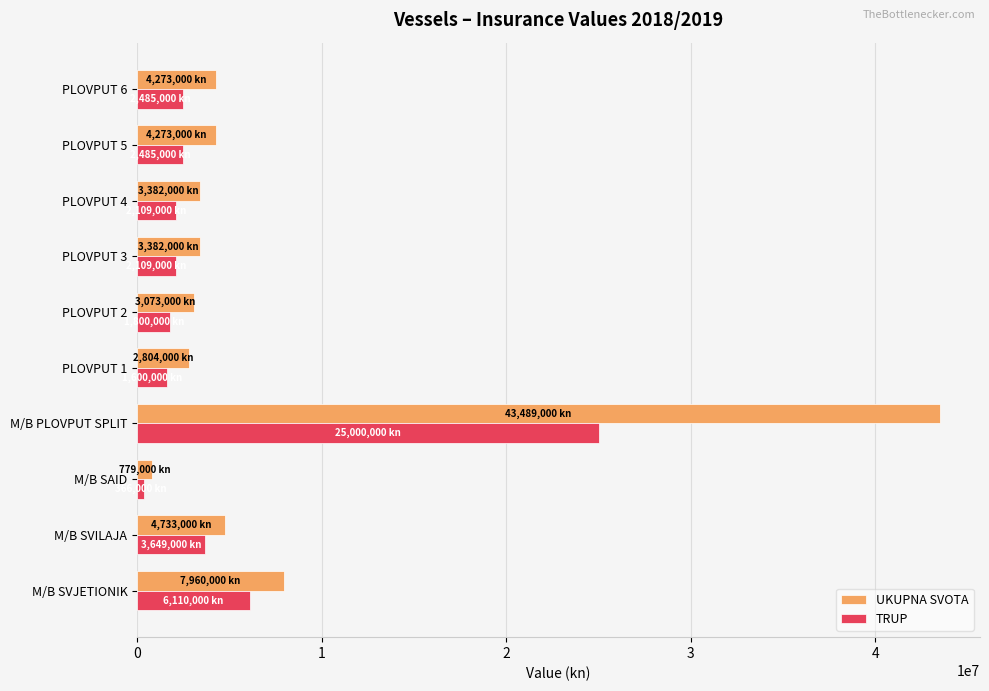

What is the sum of all TRUP values?

47713000